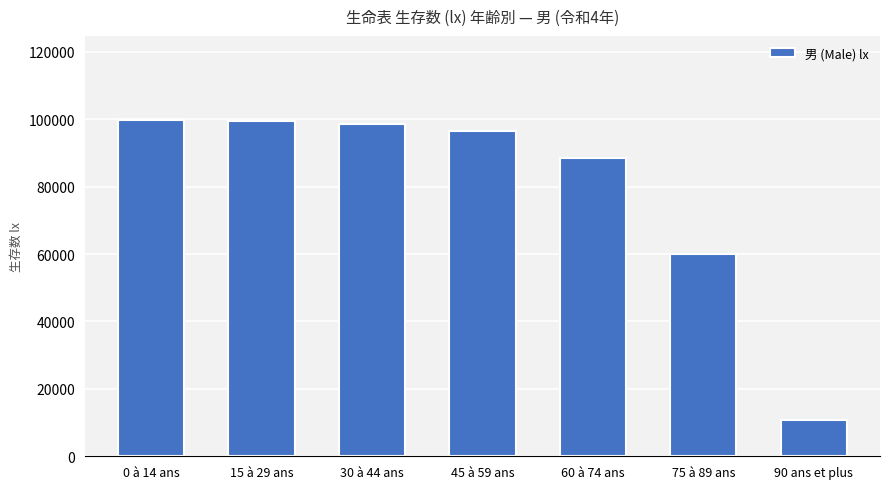

Which label corresponds to the smallest value in the chart?

90 ans et plus